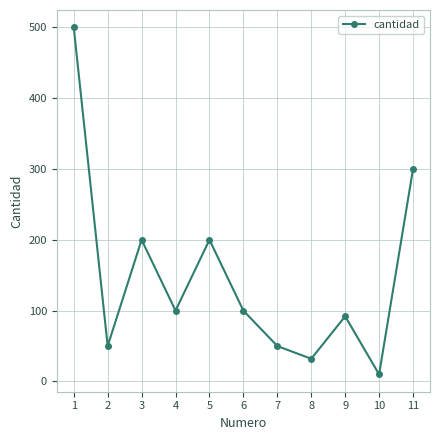

Between 5 and 8, which is larger?

5